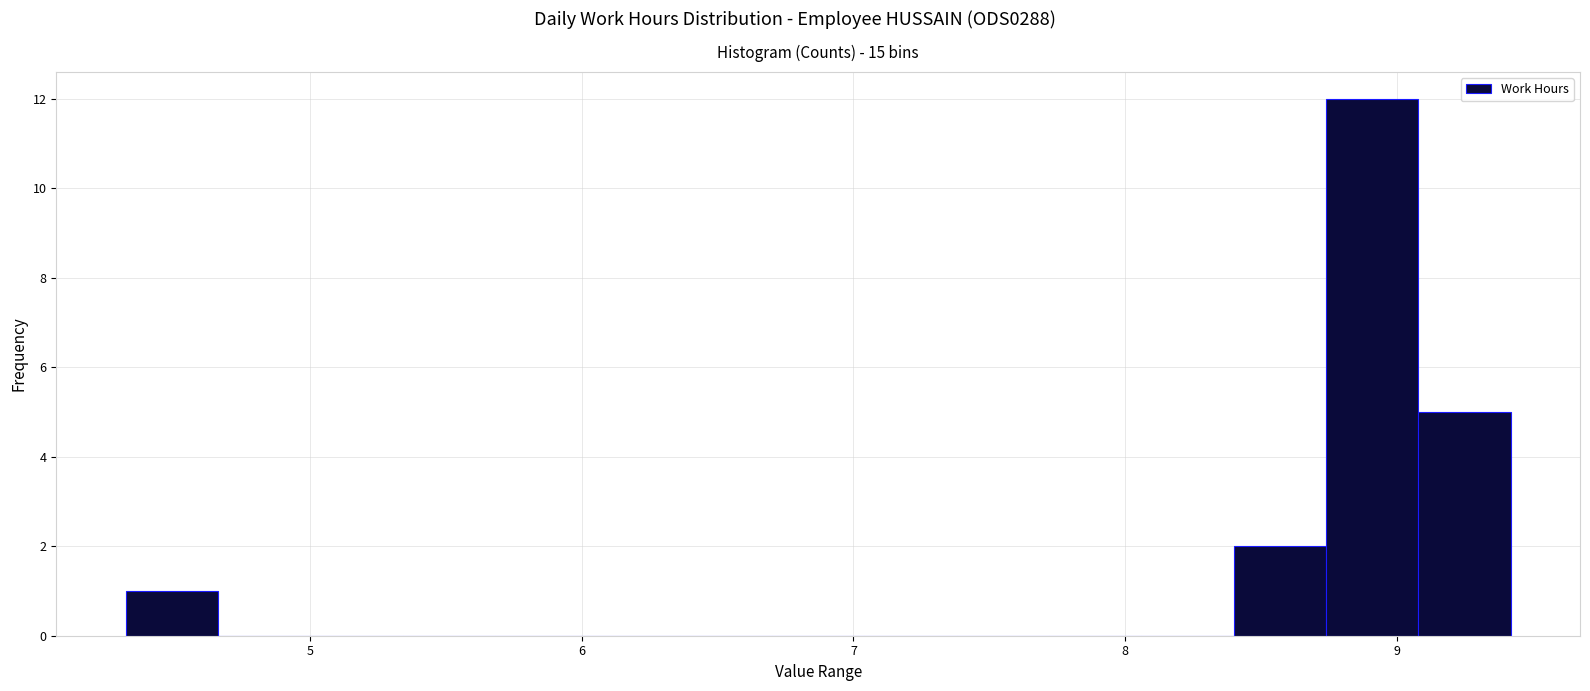

Read against the x-axis, roughly where is the centre of the tallest bar?

8.9